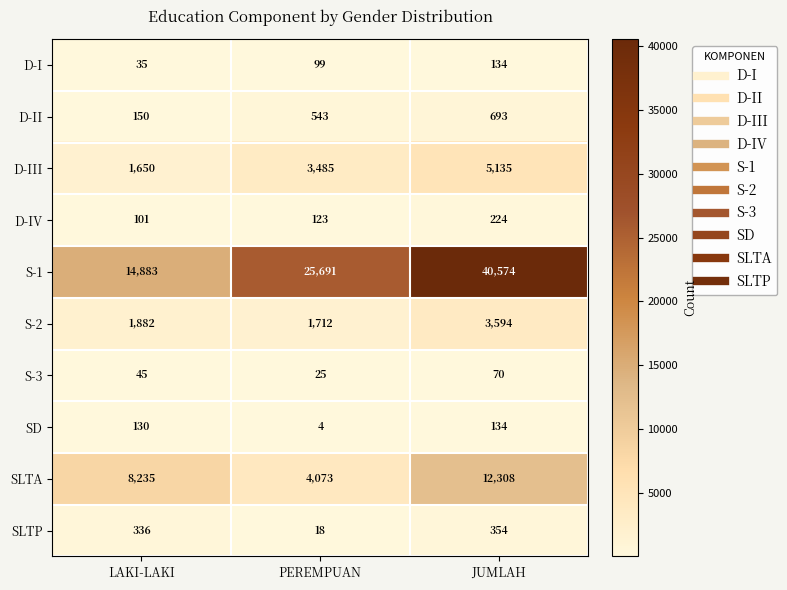

The value of D-II at PEREMPUAN is 543. True or false?

True